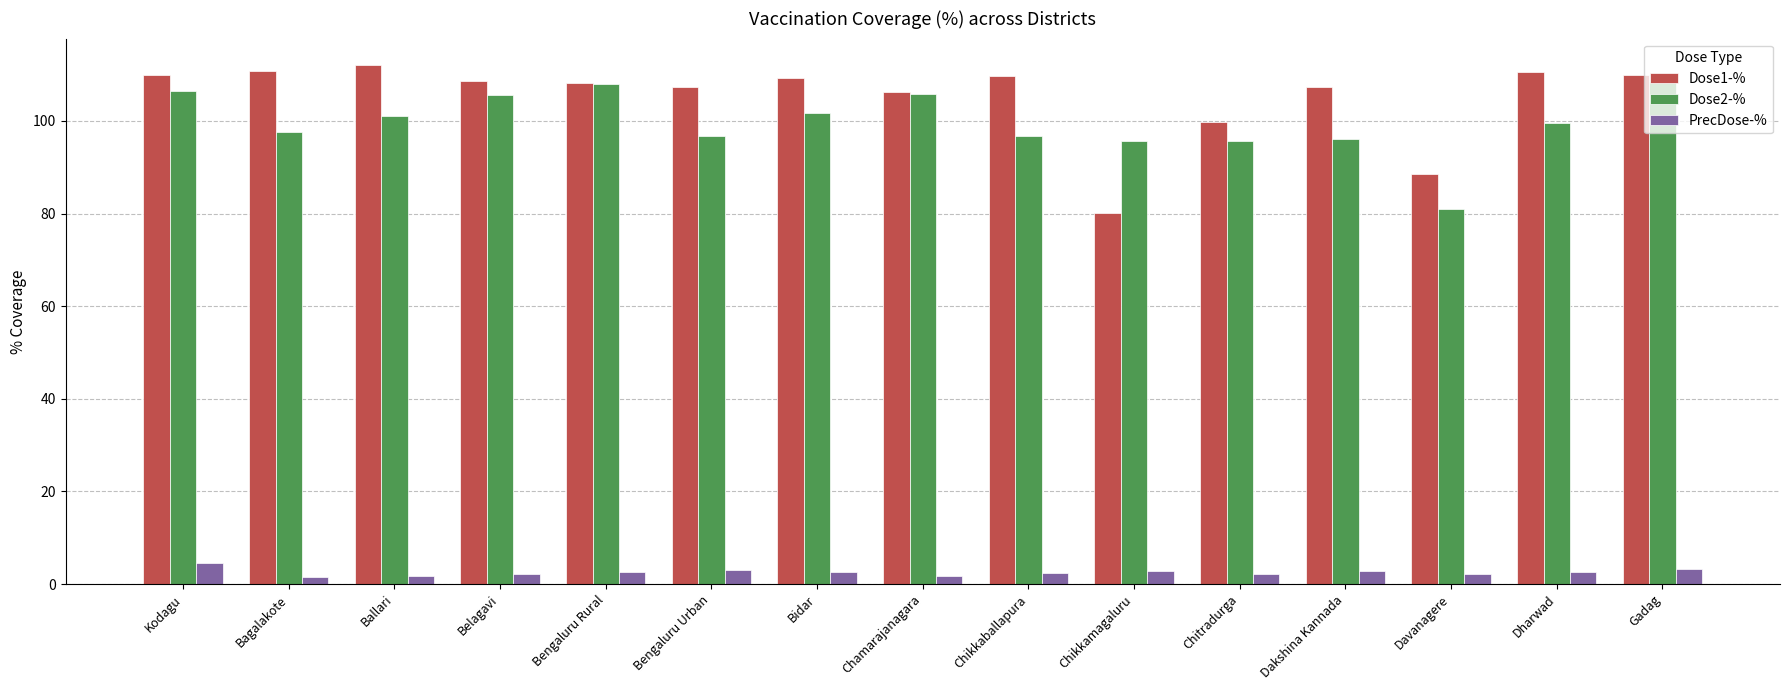

What is the highest value of the Dose2-% series?

108.5